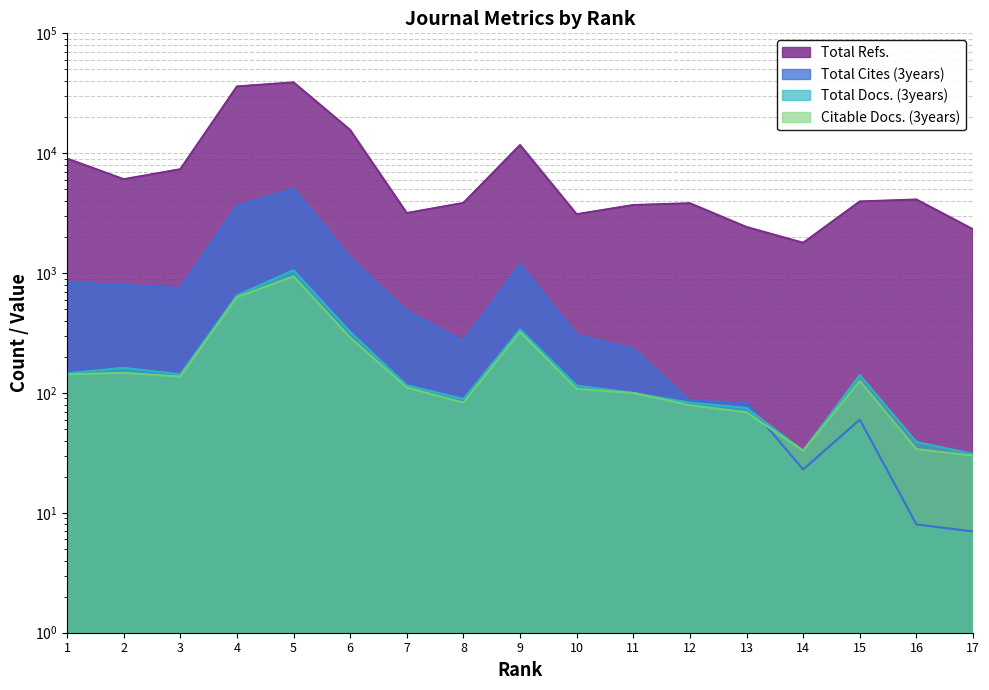

The value of Total Refs. at 2 is 2597. True or false?

False